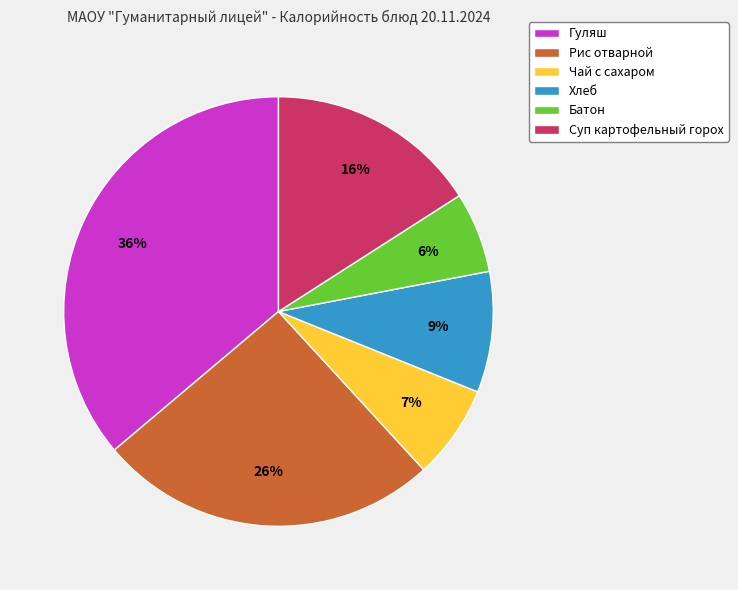

To the nearest percent, what is the average slice percentage?

17%